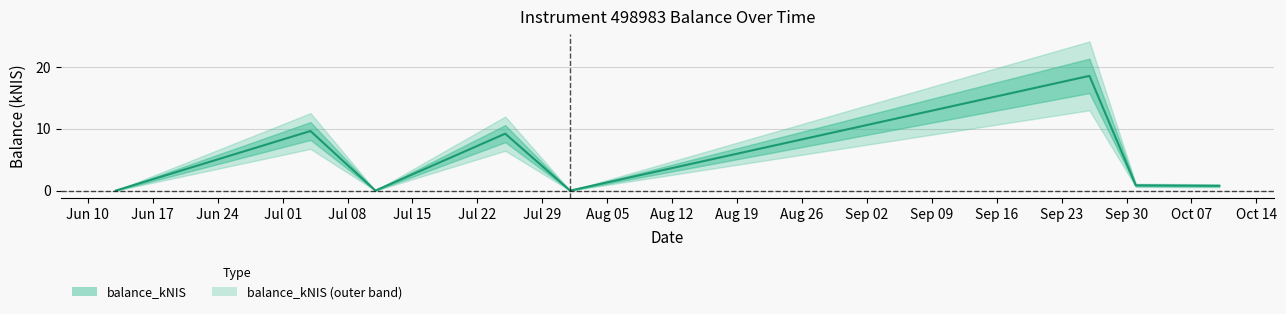

Reading right to left, extract all data points from this chart.

0.8	0.8	18.6	0.0	9.2	0.0	9.6	0.0